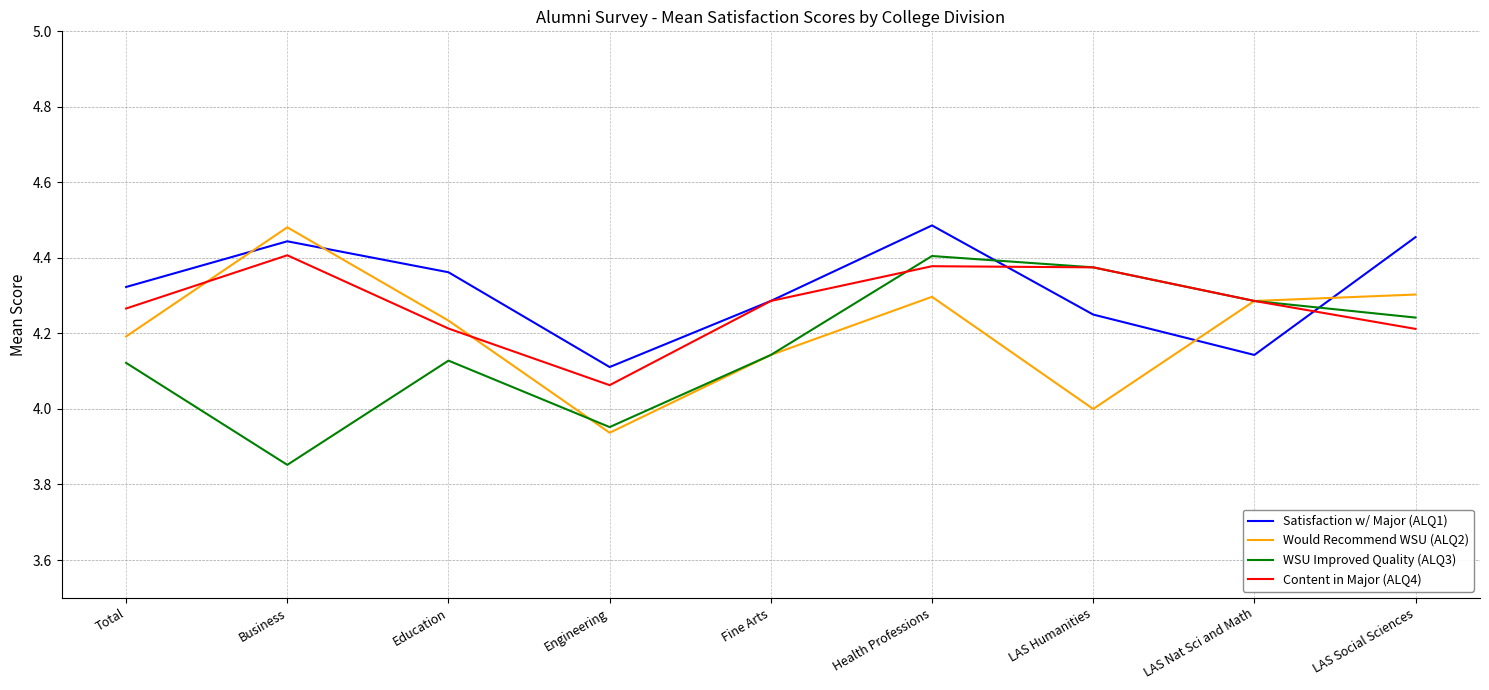

What position from the left is Fine Arts?

5